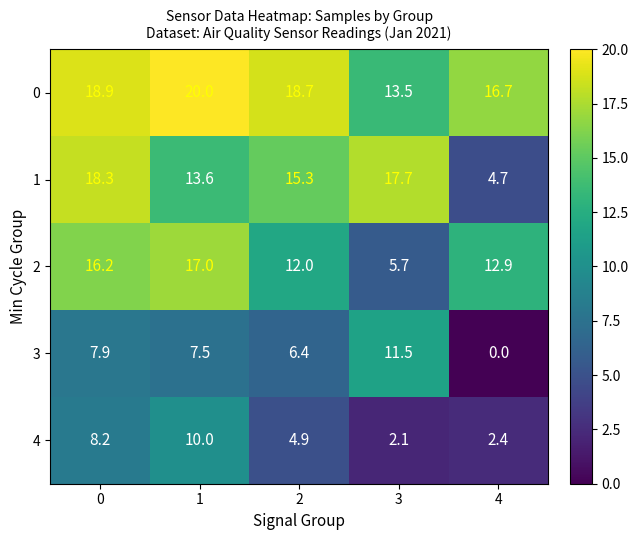

Reading right to left, list all the values displayed in this chart.

0: 16.7	13.5	18.7	20.0	18.9
1: 4.7	17.7	15.3	13.6	18.3
2: 12.9	5.7	12.0	17.0	16.2
3: 0.0	11.5	6.4	7.5	7.9
4: 2.4	2.1	4.9	10.0	8.2